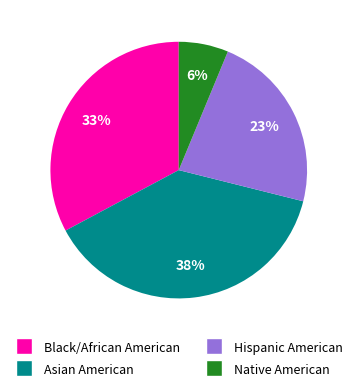

Is it true that Hispanic American is 23% of the pie?

True